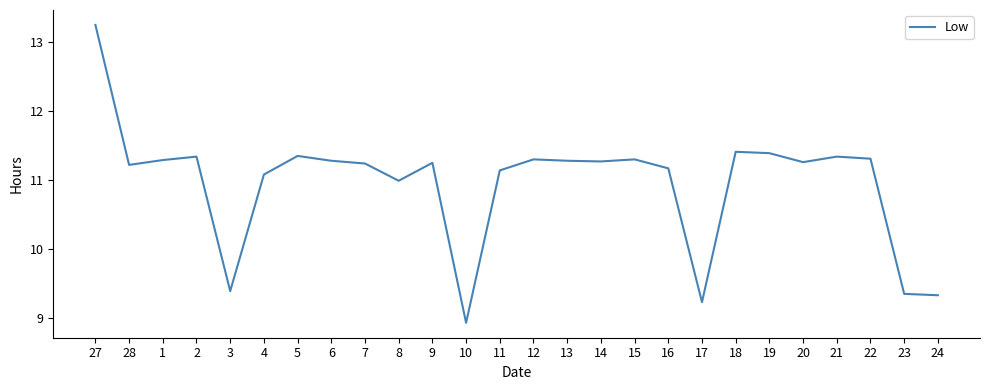

The chart shows a value of 18.1 at 2. True or false?

False